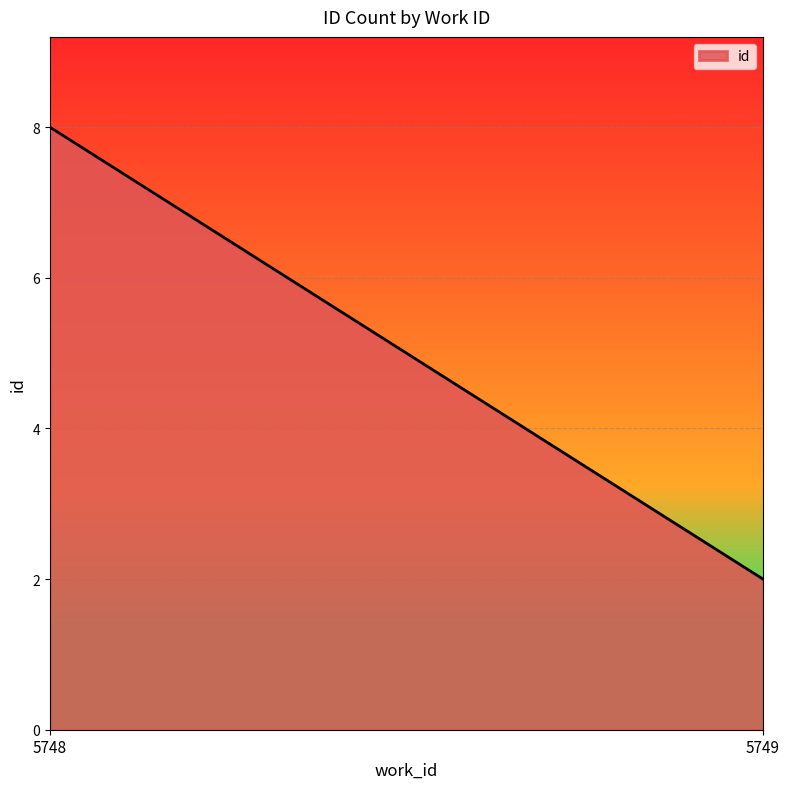

Does the chart display data point markers on the line(s)?

No